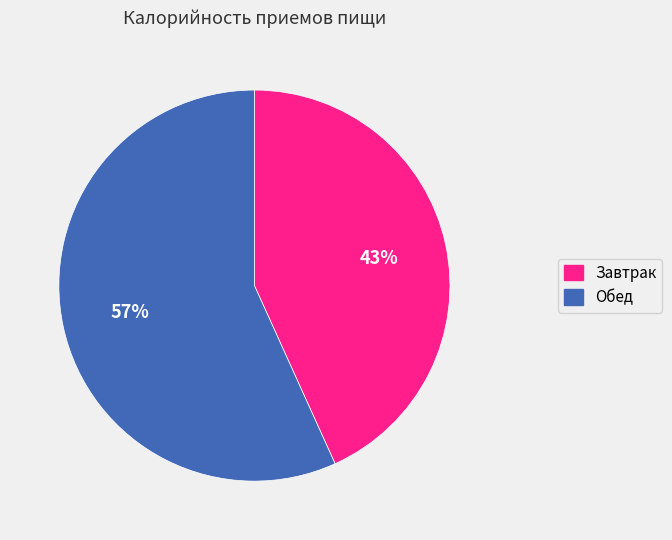

Do Обед and Завтрак together represent more than half of the pie?

Yes